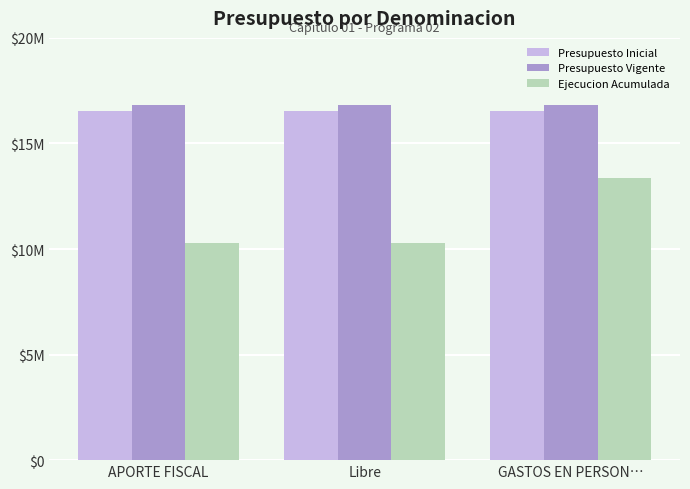

What is the label of the 2nd bar from the left?

Libre